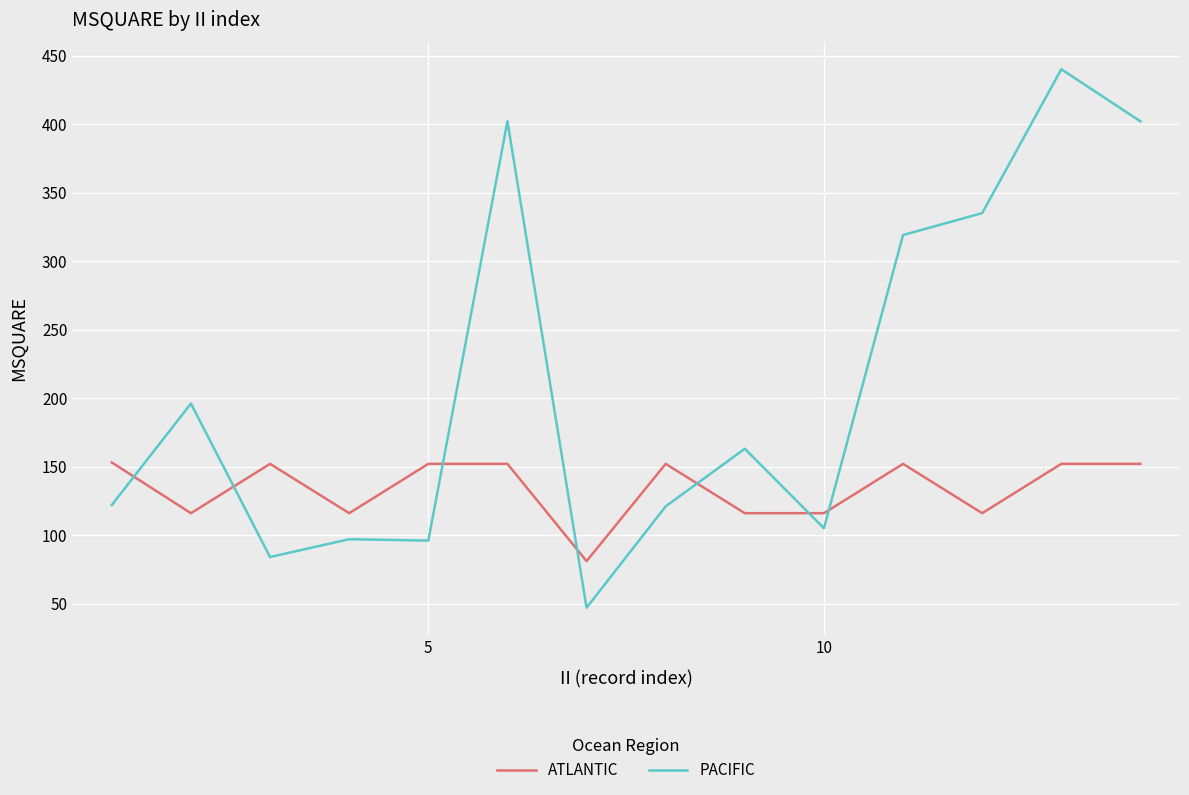

True or false: ATLANTIC and PACIFIC intersect in this chart.

True